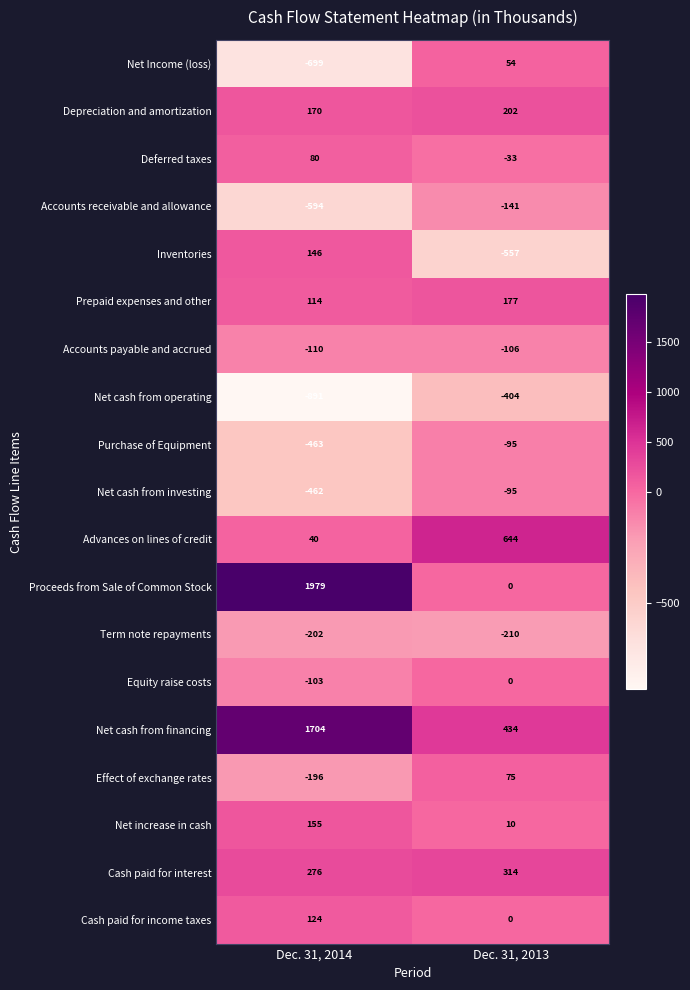

Which series changed the most between Dec. 31, 2014 and Dec. 31, 2013?

Proceeds from Sale of Common Stock